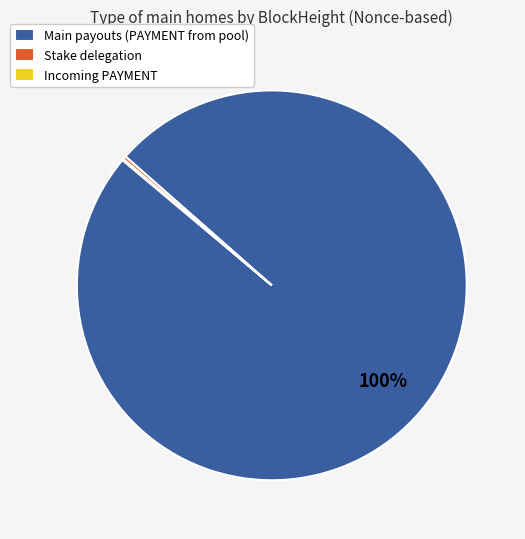

Is there any slice that represents more than half of the pie?

Yes